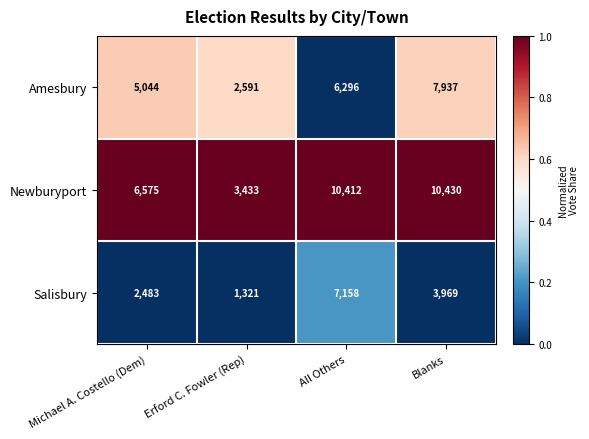

Reading left to right, list all the values displayed in this chart.

Amesbury: 5044	2591	6296	7937
Newburyport: 6575	3433	10412	10430
Salisbury: 2483	1321	7158	3969